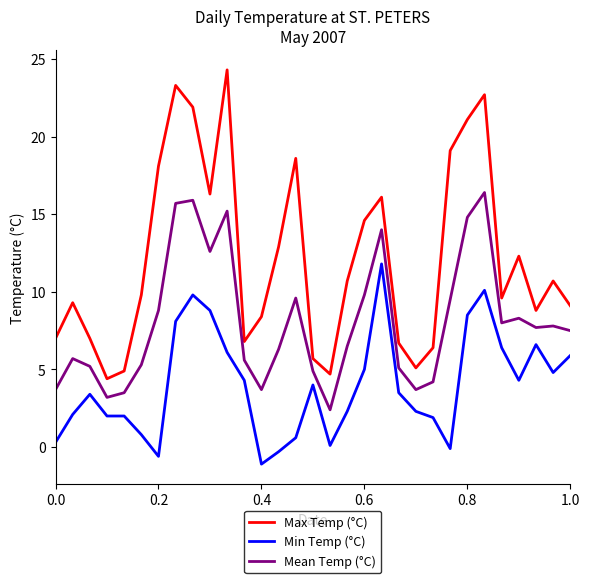

Rank the series by their maximum value, from lowest to highest.

Min Temp (°C), Mean Temp (°C), Max Temp (°C)